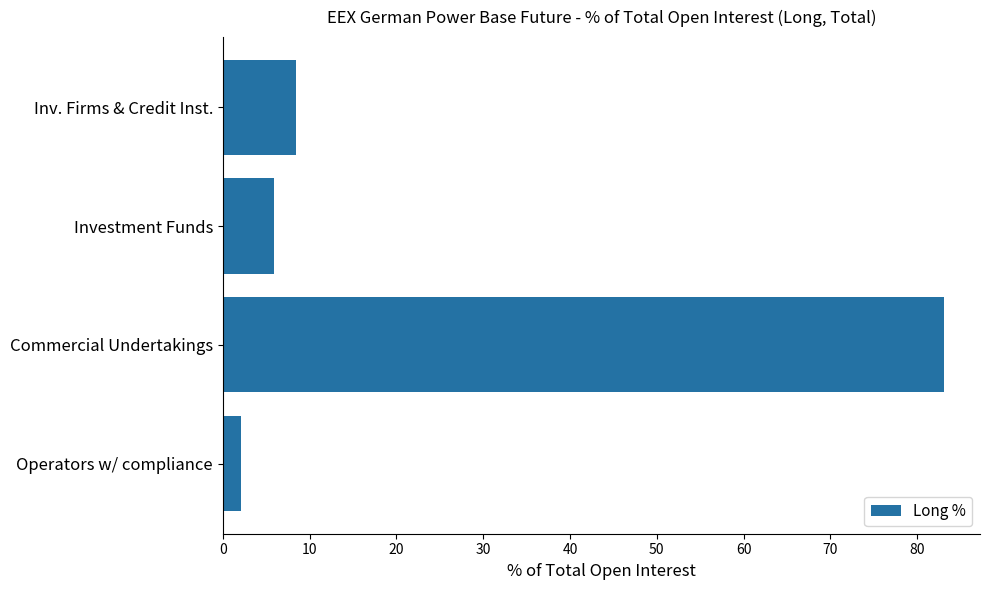

What is the maximum value shown in the chart?

83.1